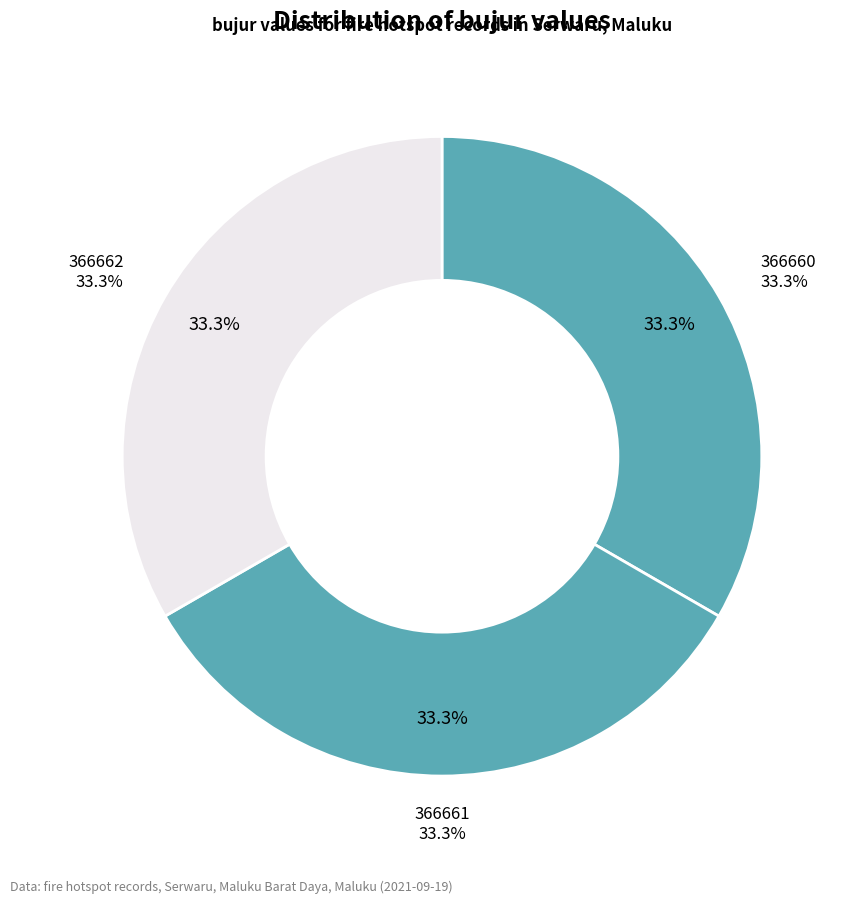

Is there a majority slice in this chart?

No